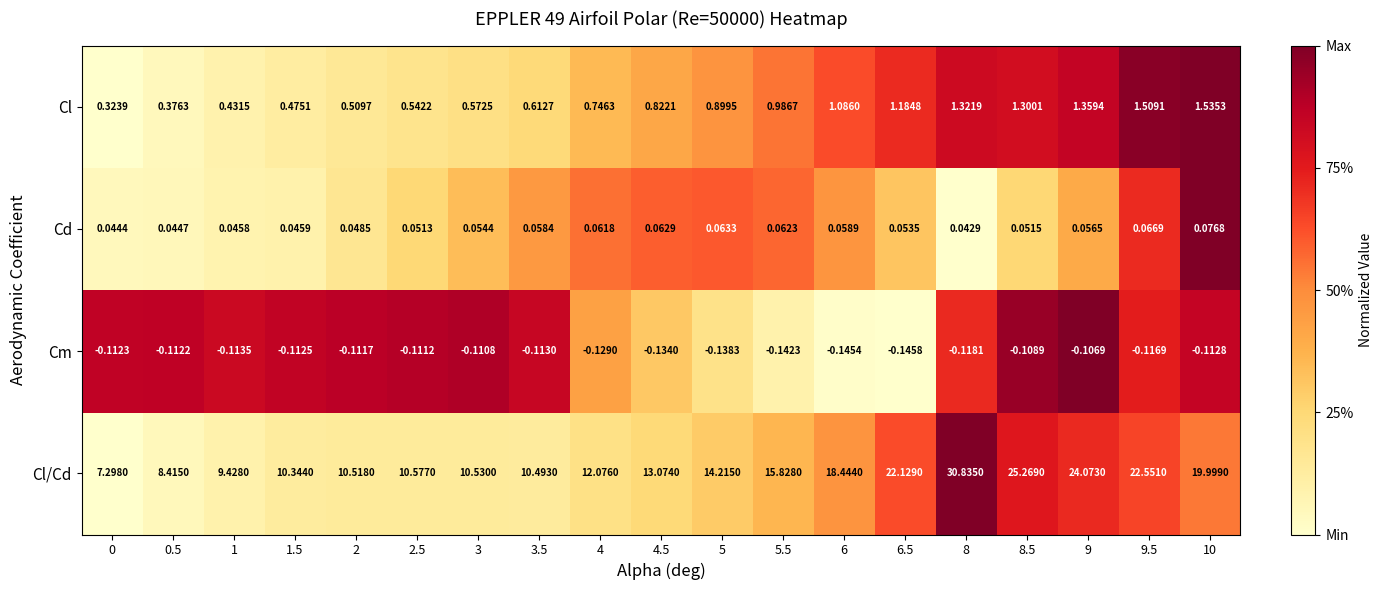

Which series changed the most between 5 and 6?

Cl/Cd